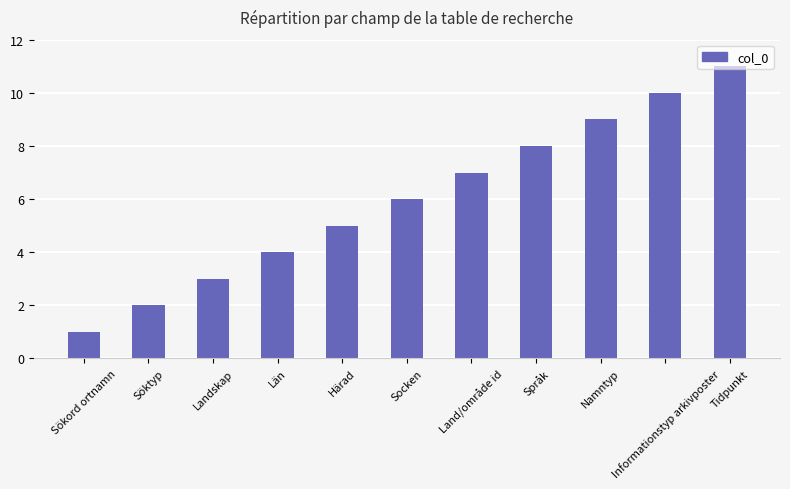

Are the bars horizontal?

No